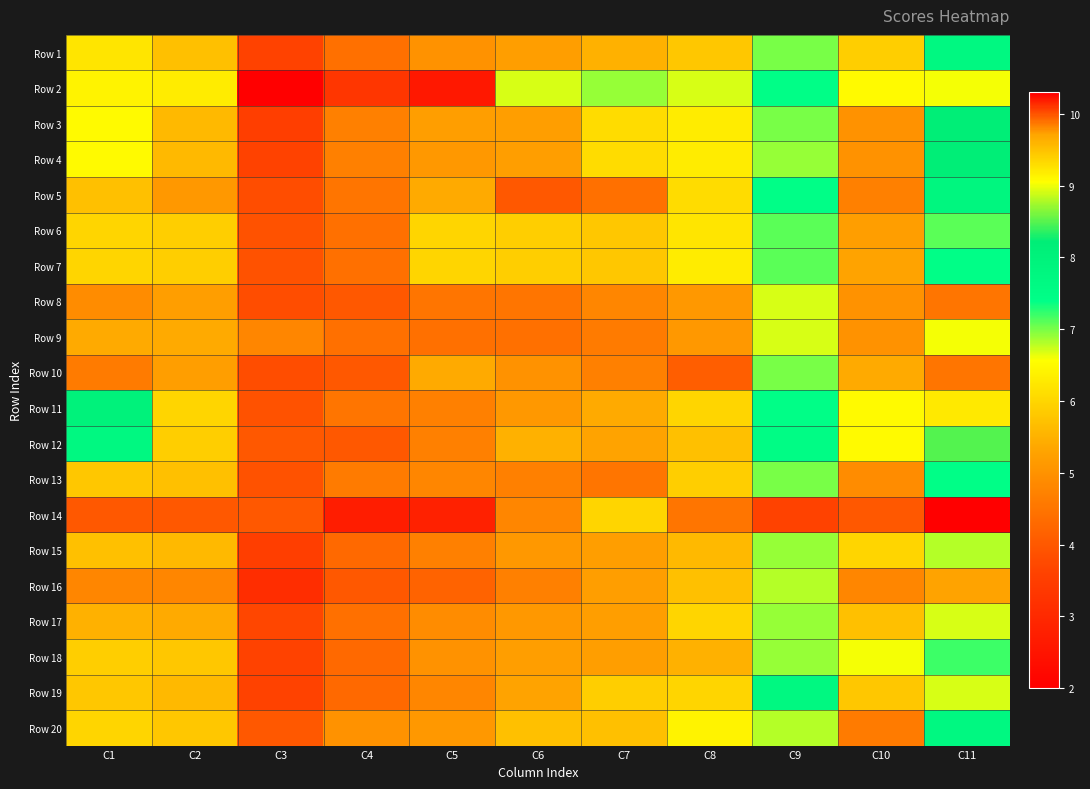

At which category is the sum across all series the highest?

C9